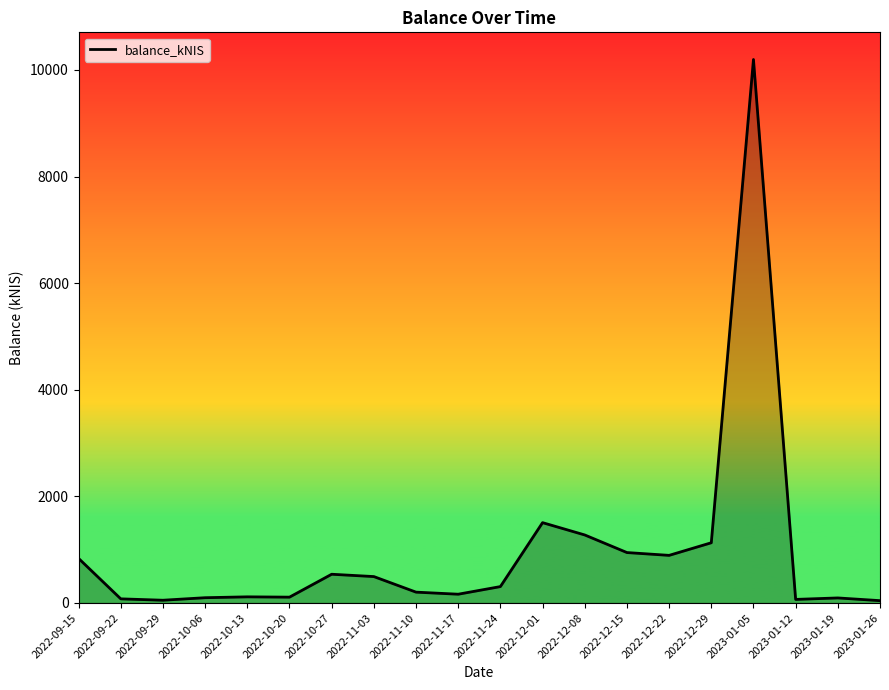

The value at 2022-12-15 is 1645.1. True or false?

False